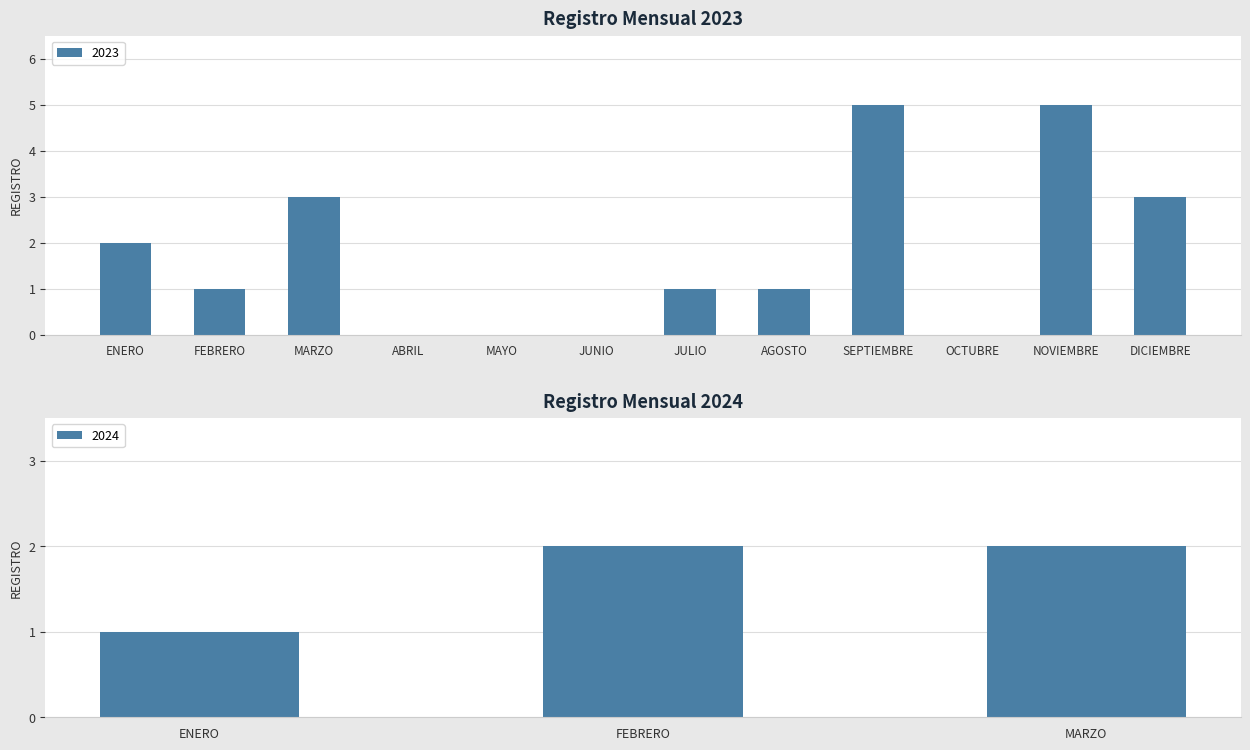

Reading left to right, transcribe all the data shown in this chart.

2	1	3	0	0	0	1	1	5	0	5	3	1	2	2